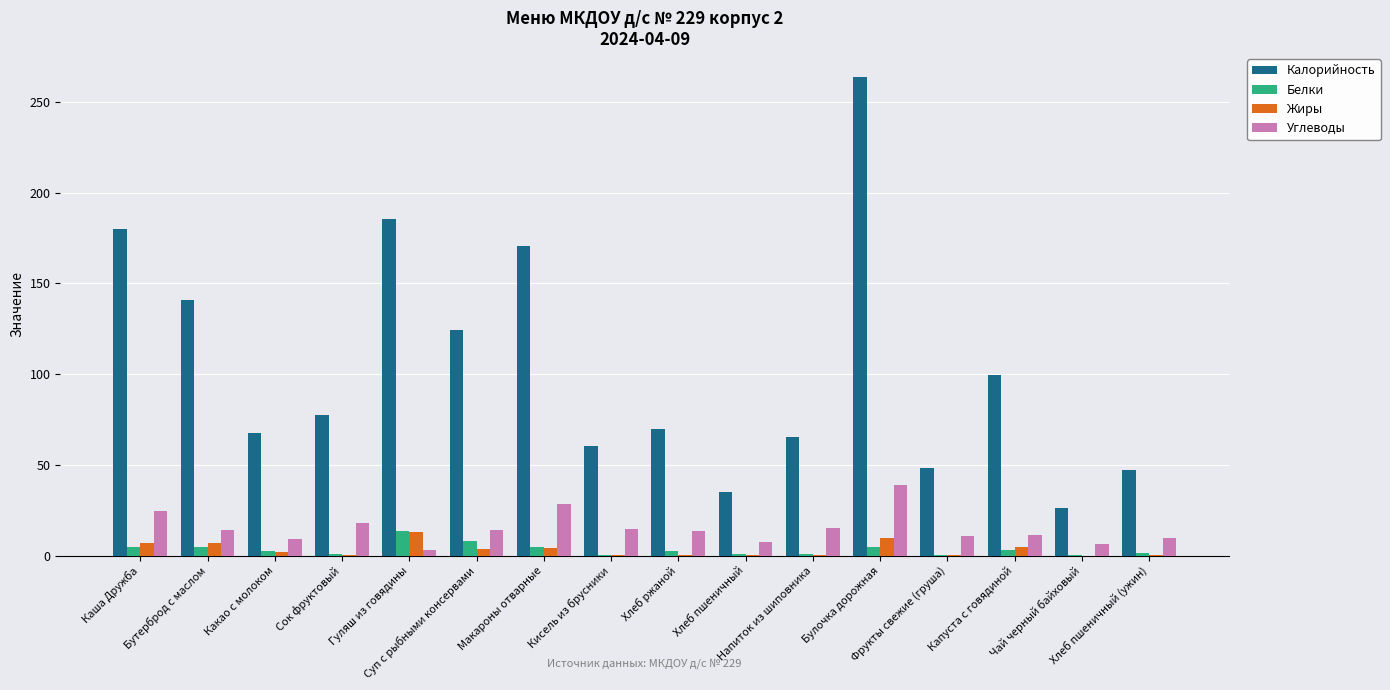

Which series has the largest total across all categories?

Калорийность